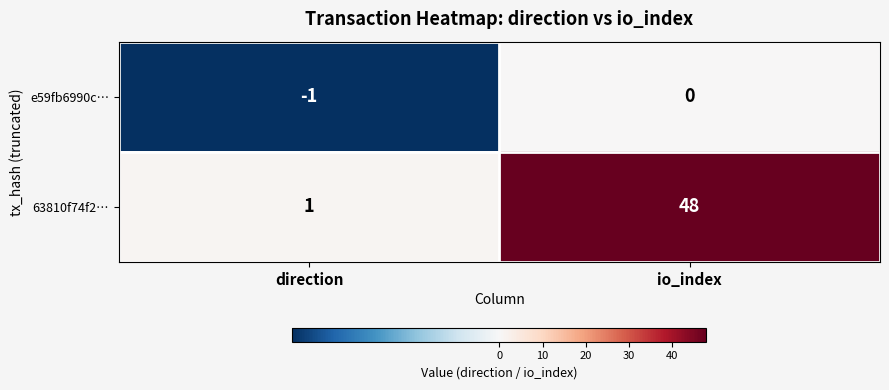

What is the spread (max minus min) of values at io_index?

48